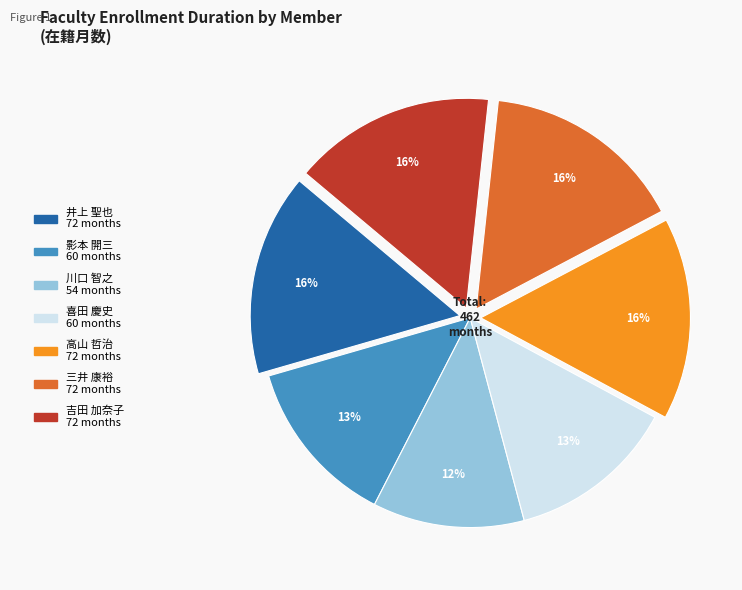

Do 影本 開三 and 川口 智之 together represent more than half of the pie?

No